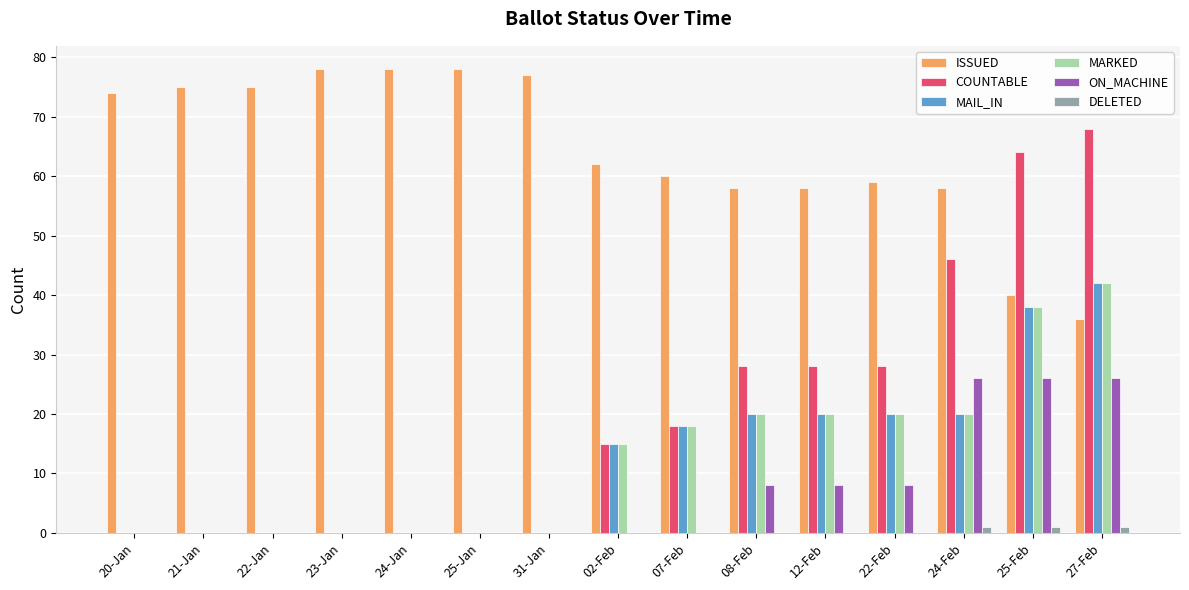

Which series has the largest total across all categories?

ISSUED